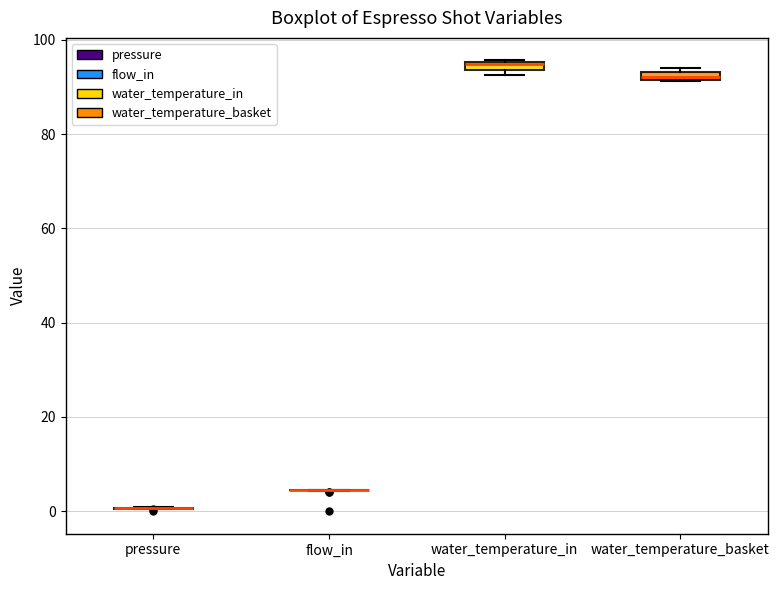

Where is the upper edge of the box for water_temperature_basket on the y-axis? The values are not printed on the chart, so give them approximately, as read against the axis.

94